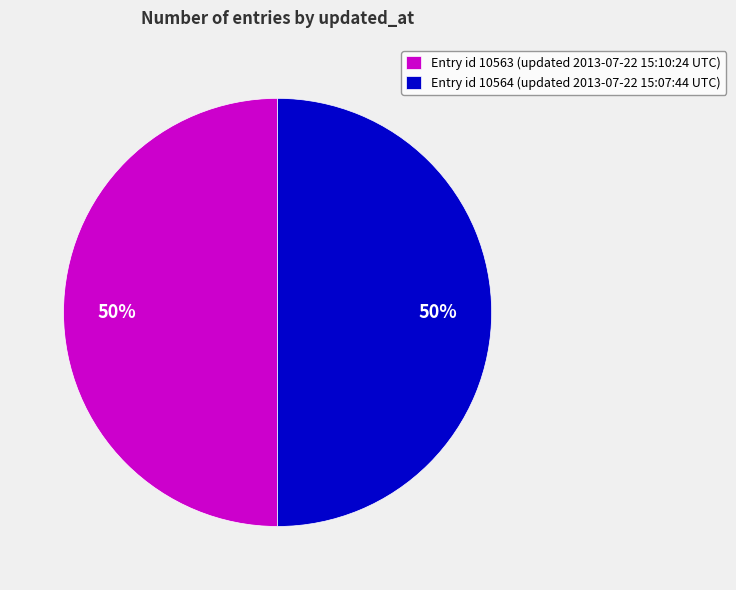

How many slices are in this pie chart?

2